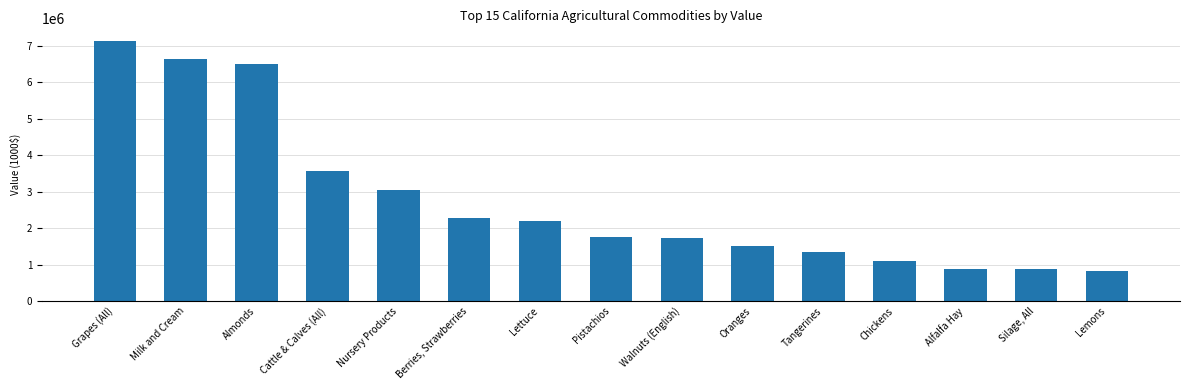

Approximately how many times larger is the value at Tangerines compared to Walnuts (English)?

0.8